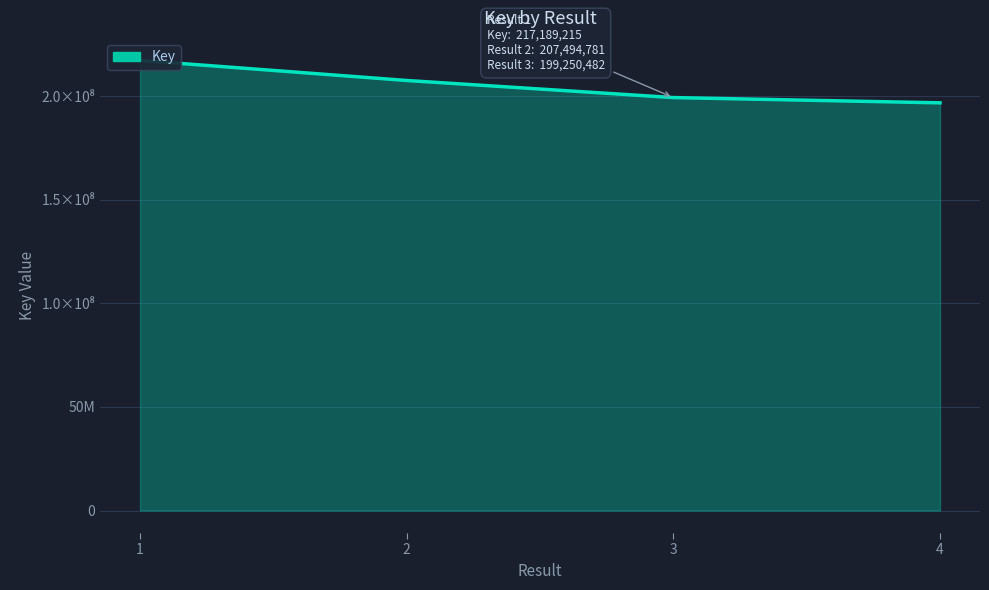

List the labels in order of value, smallest first.

4, 3, 2, 1